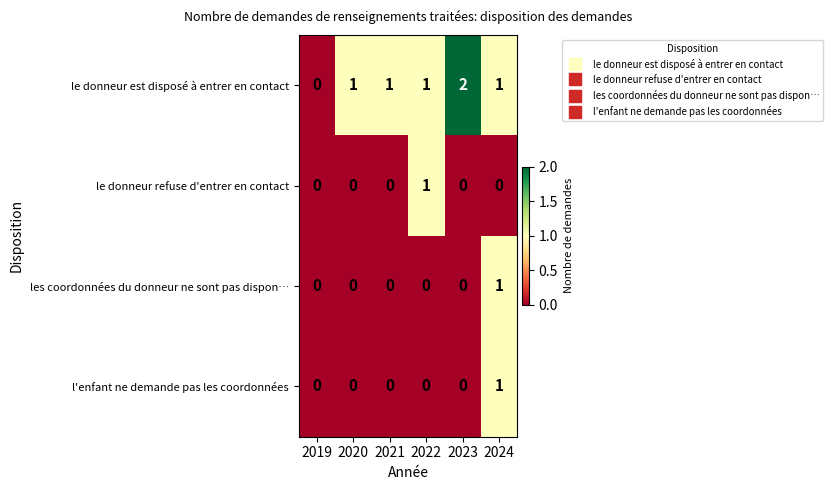

At which category is the sum across all series the highest?

2024